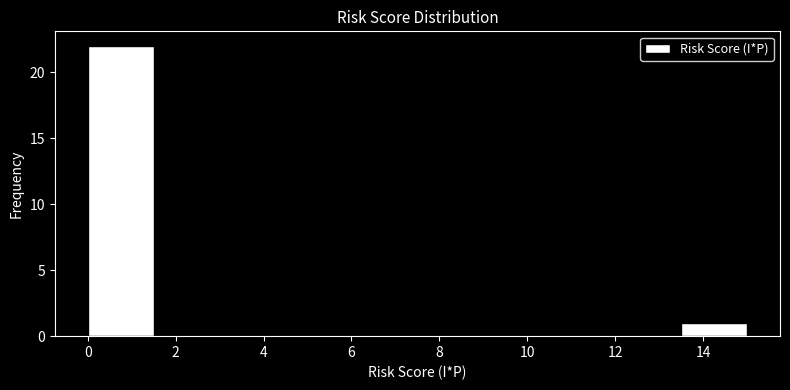

Reading left to right, transcribe this chart: for each bar, give the range it covers on the x-axis and its height. Neither the bar edges nor the heights are printed on the chart, so give them approximately, as read against the axes.

0.0 to 1.5: 22
1.5 to 3.0: 0
3.0 to 4.5: 0
4.5 to 6.0: 0
6.0 to 7.5: 0
7.5 to 9.0: 0
9.0 to 10.5: 0
10.5 to 12.0: 0
12.0 to 13.5: 0
13.5 to 15.0: 1